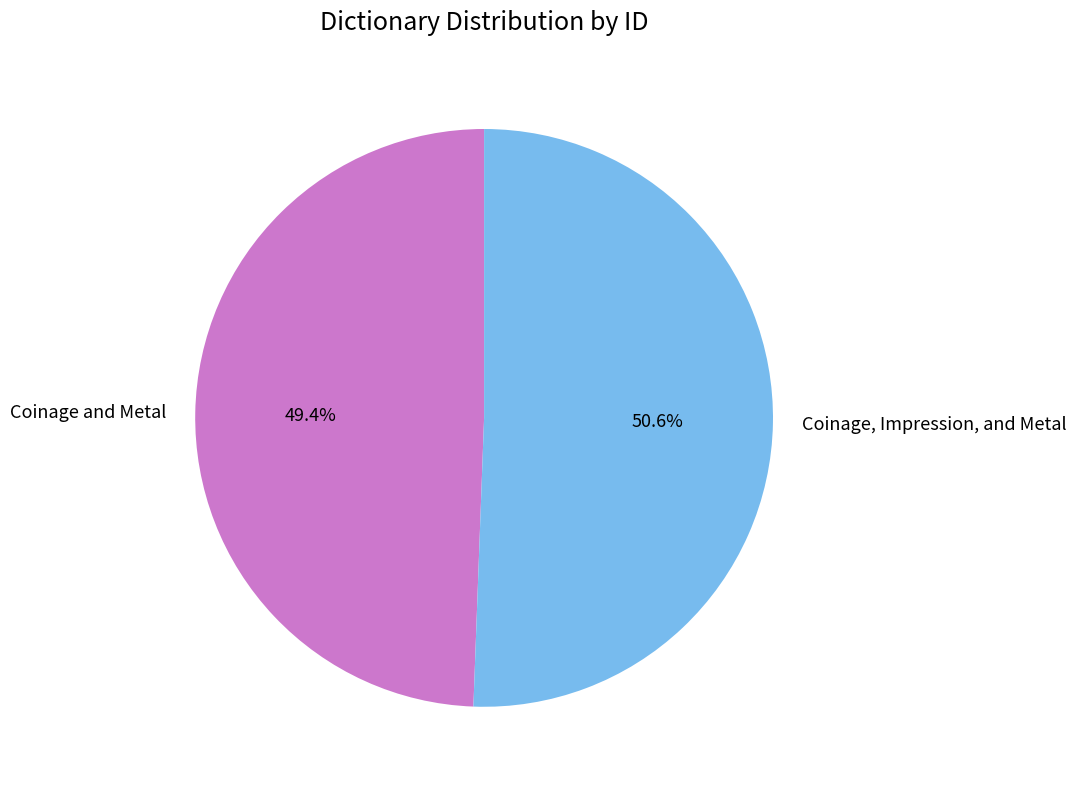

Which slice is the smallest?

Coinage and Metal